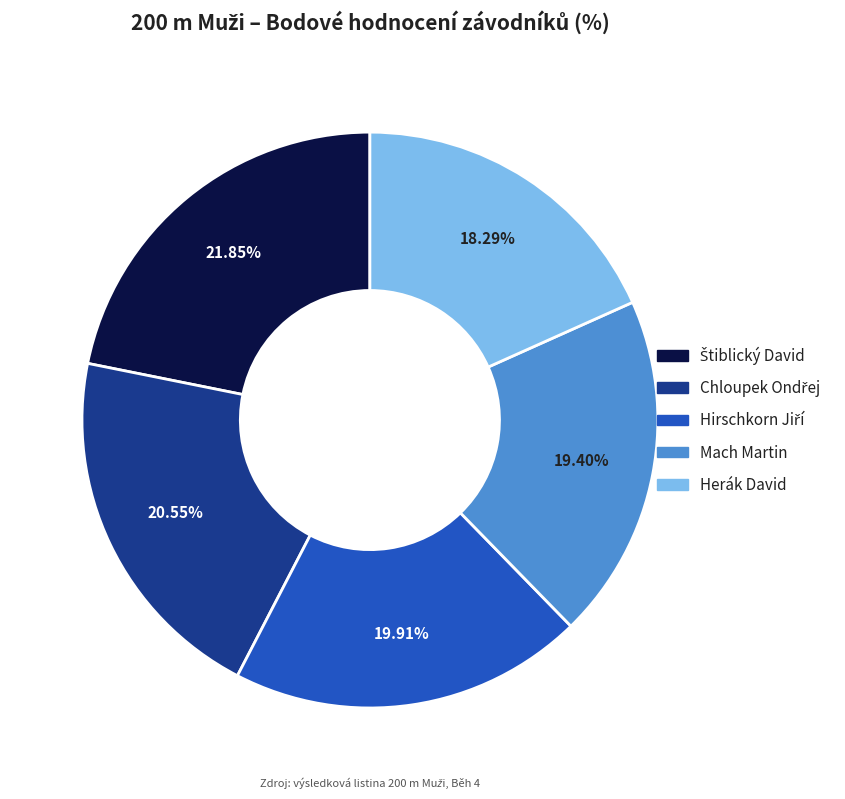

How many slices are in this pie chart?

5